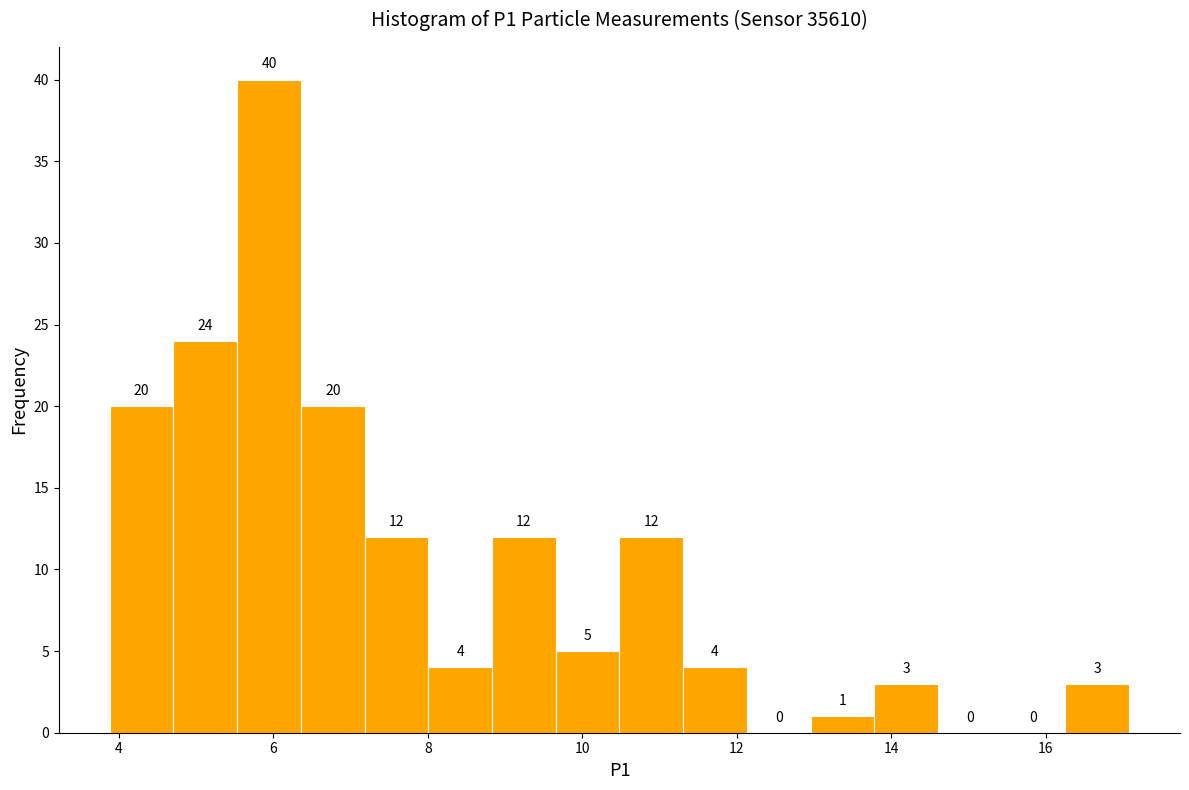

Over which range of the x-axis is the bar tallest?

5.6 to 6.4